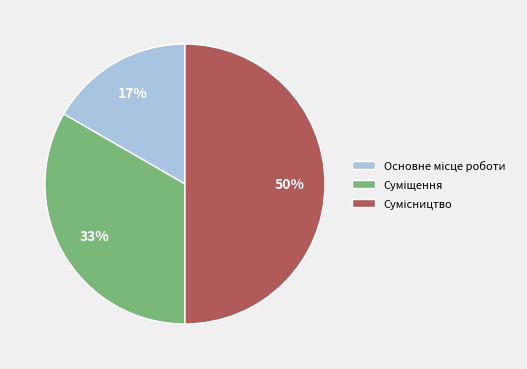

To the nearest percent, what is the average slice percentage?

33%